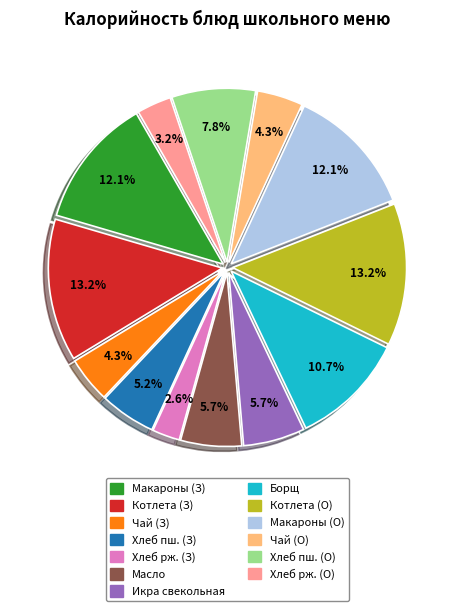

Is there any slice that represents more than half of the pie?

No